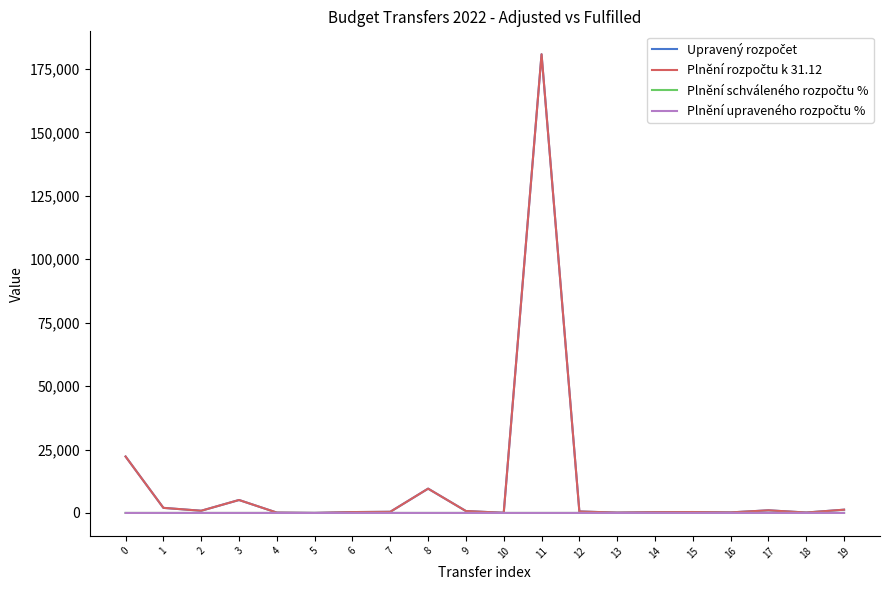

At which category is the sum across all series the highest?

11